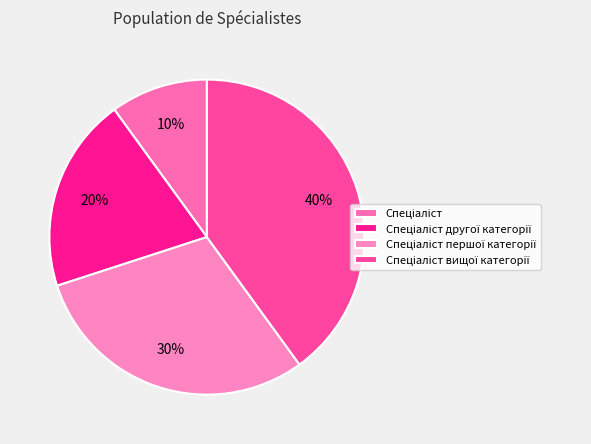

How many segments does this pie chart have?

4